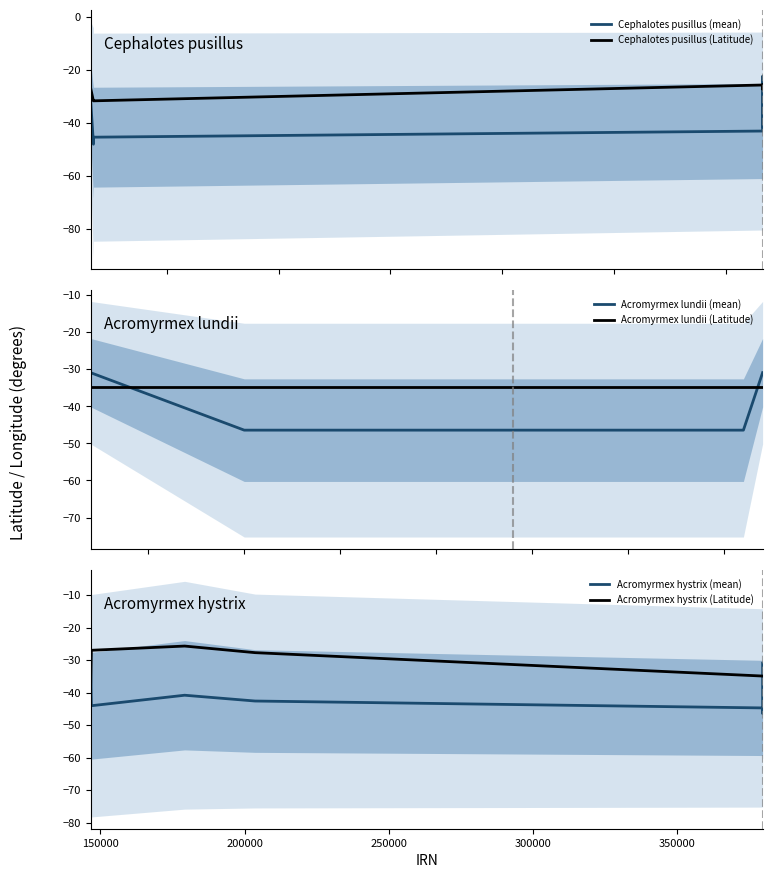

What are all the series names shown in the legend?

Cephalotes pusillus (mean), Cephalotes pusillus (Latitude), Acromyrmex lundii (mean), Acromyrmex lundii (Latitude), Acromyrmex hystrix (mean), Acromyrmex hystrix (Latitude)